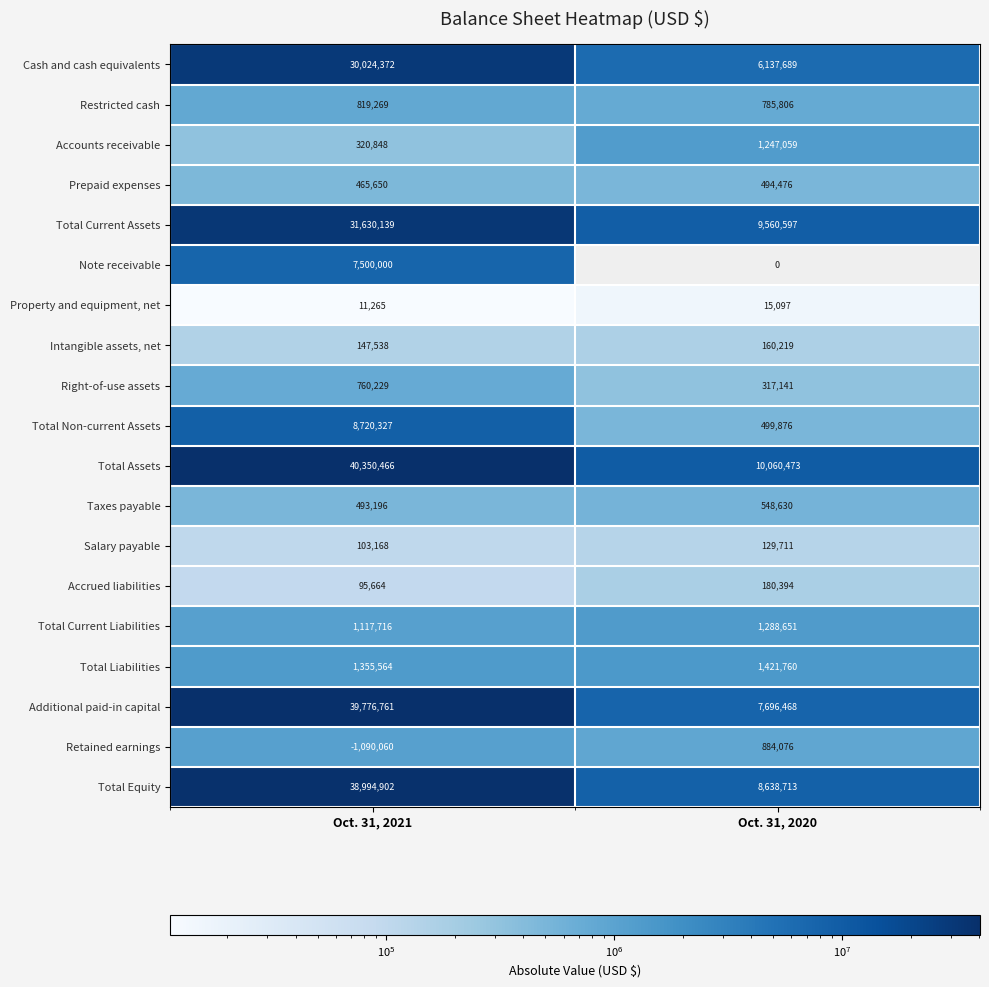

Which series has the widest spread of values?

Additional paid-in capital